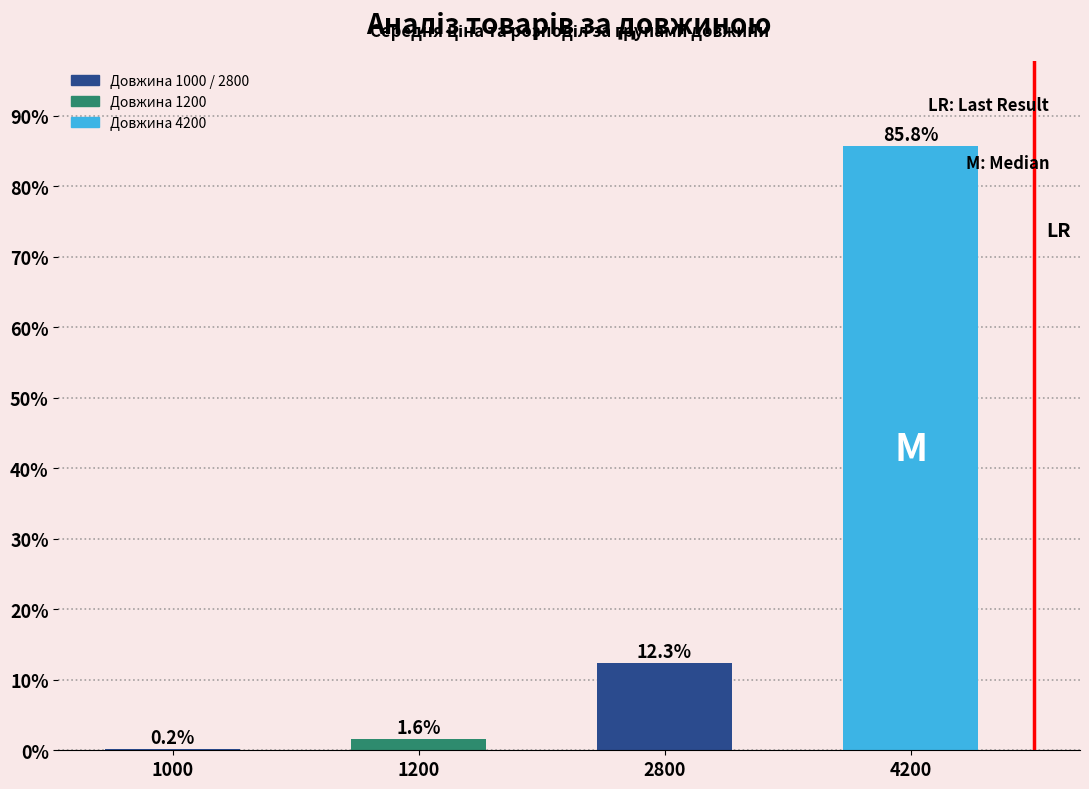

At which label does the data first exceed 12?

2800